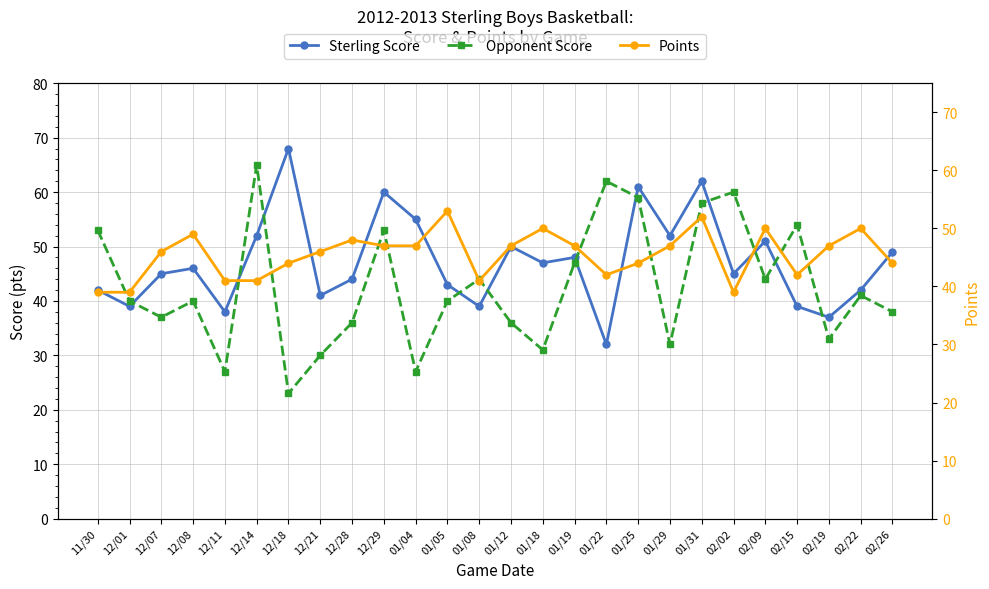

In Points, how many points are lower than both neighbors (excluding endpoints)?

4